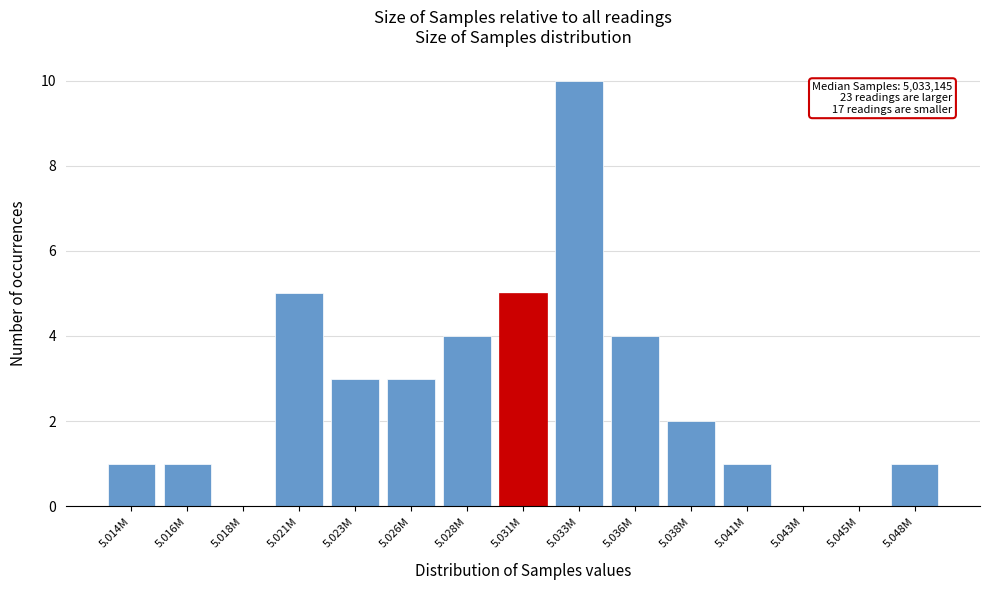

Reading left to right, extract all data points from this chart.

5.014M=1	5.016M=1	5.018M=0	5.021M=5	5.023M=3	5.026M=3	5.028M=4	5.031M=5	5.033M=10	5.036M=4	5.038M=2	5.041M=1	5.043M=0	5.045M=0	5.048M=1